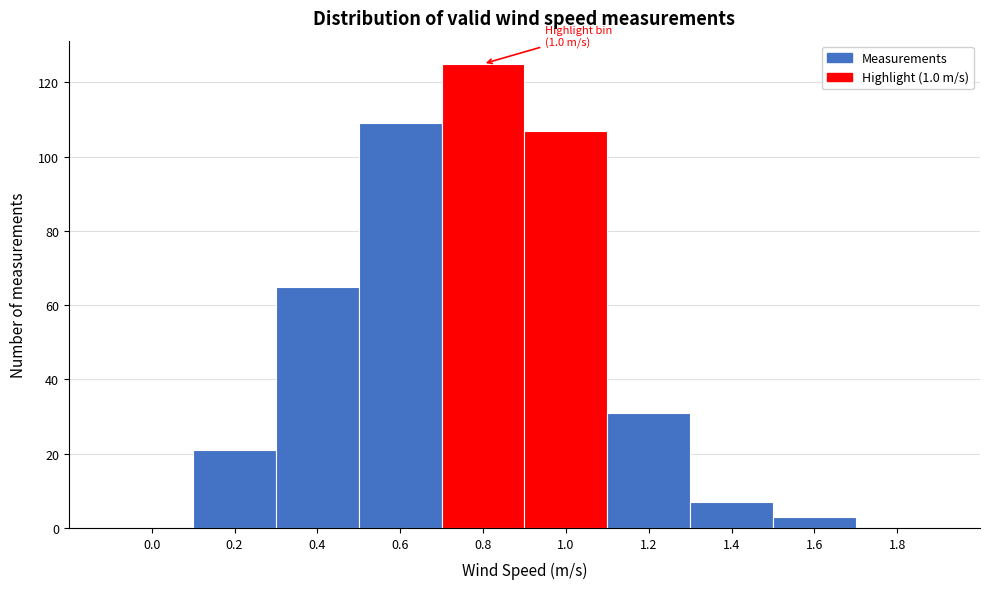

Reading right to left, what are all the values shown in this chart?

1.8=0	1.6=3	1.4=7	1.2=31	1.0=107	0.8=125	0.6=109	0.4=65	0.2=21	0.0=0